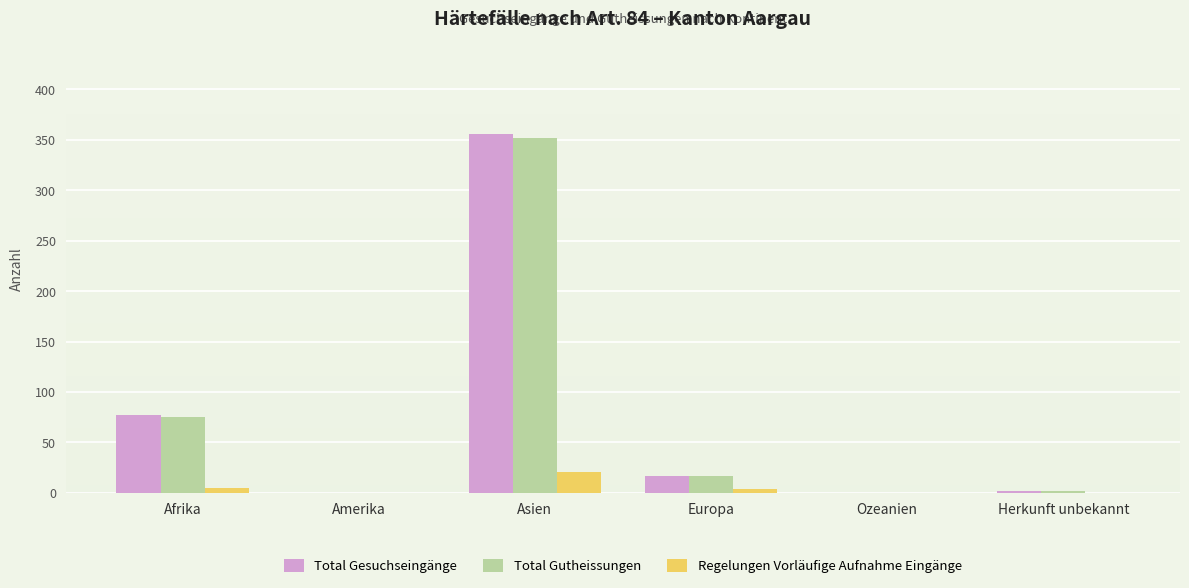

Count the number of data series in this chart.

3